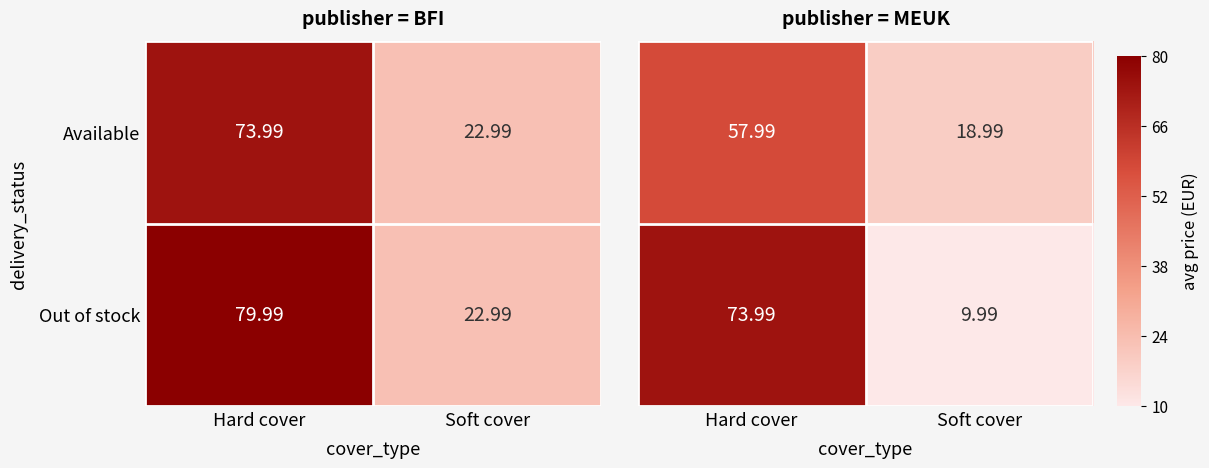

Count the number of data series in this chart.

2